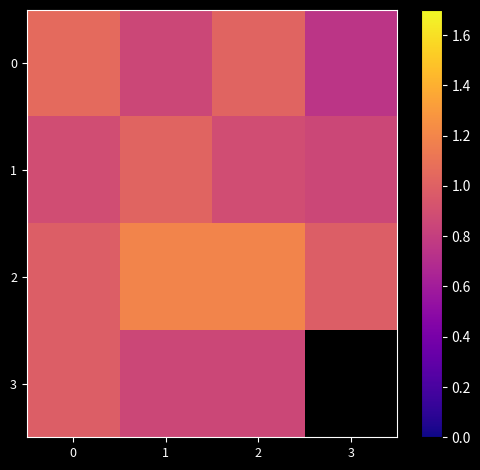

What is the sum of the 3 values at 1 and 2?

1.7